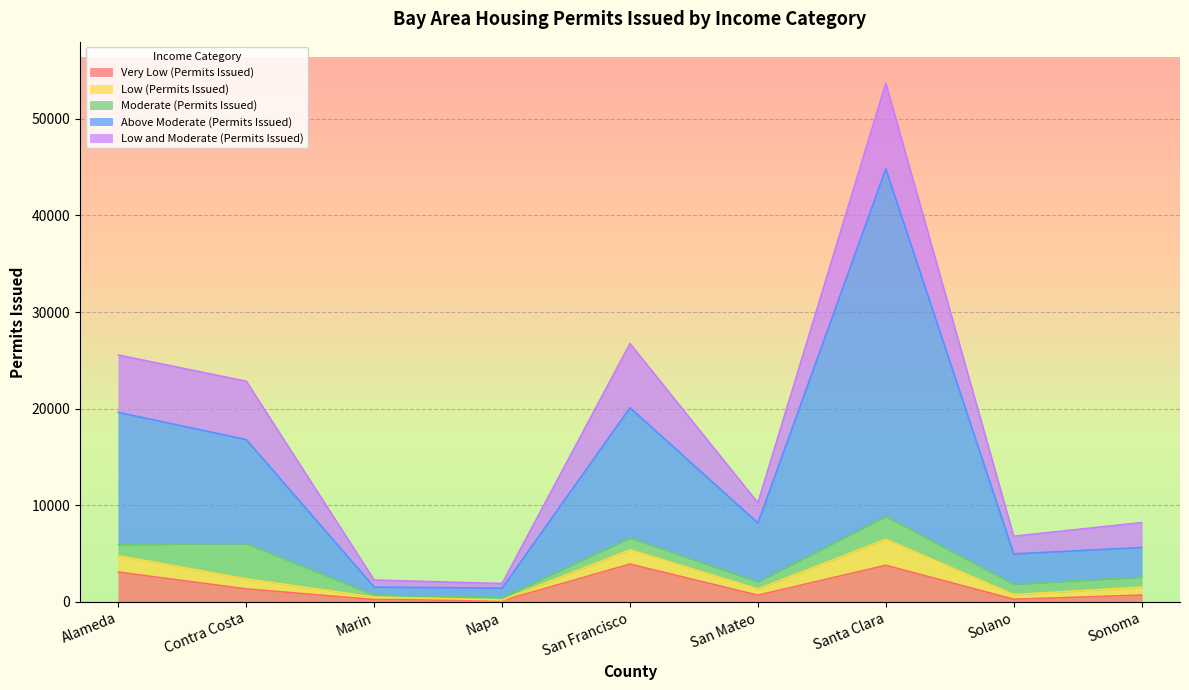

True or false: Low and Moderate (Permits Issued) has more than 1 points higher than both neighbors.

True